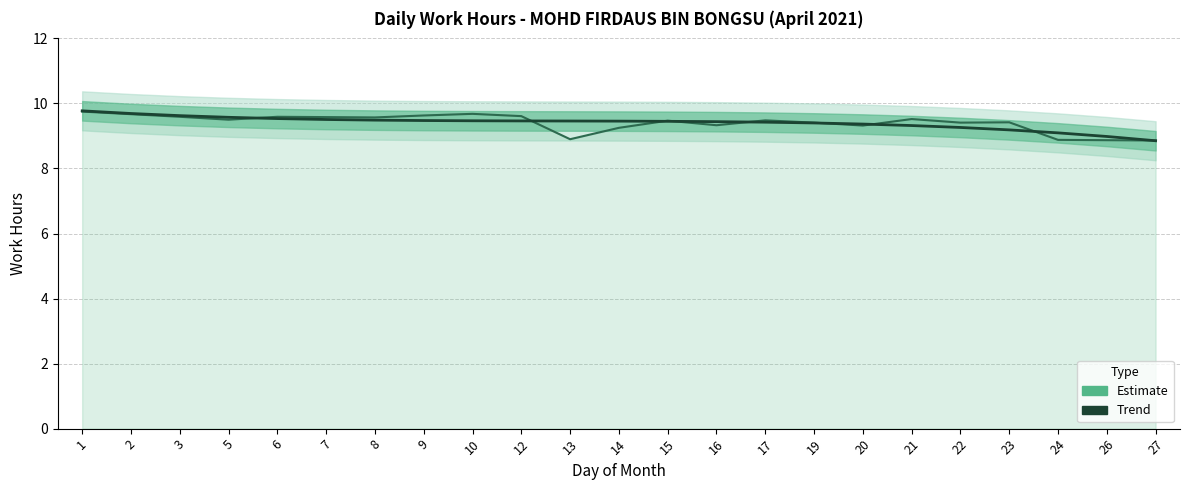

At which label is Trend closest to 9?

26